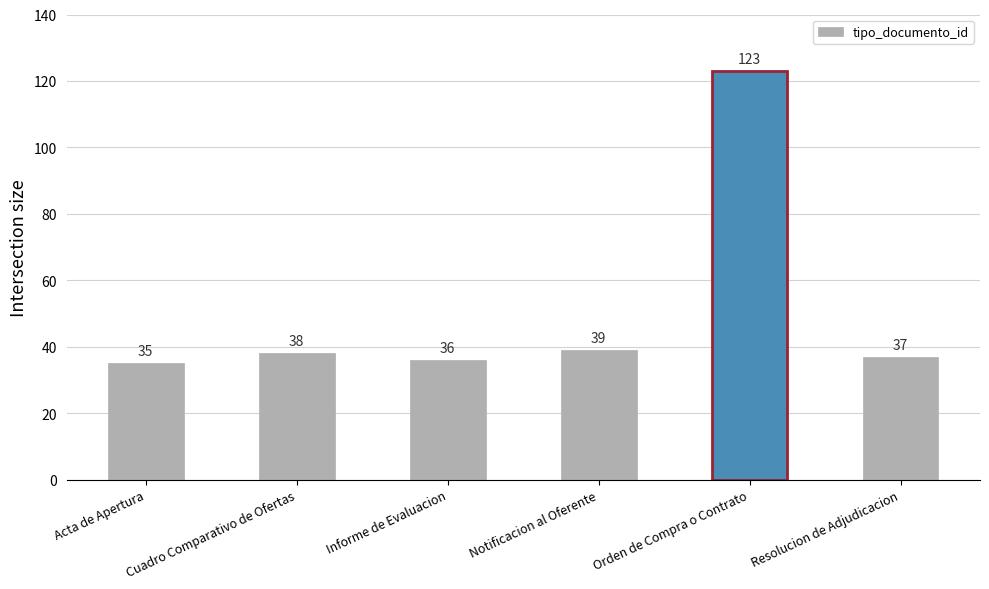

The chart shows a value of 36 at Informe de Evaluacion. True or false?

True